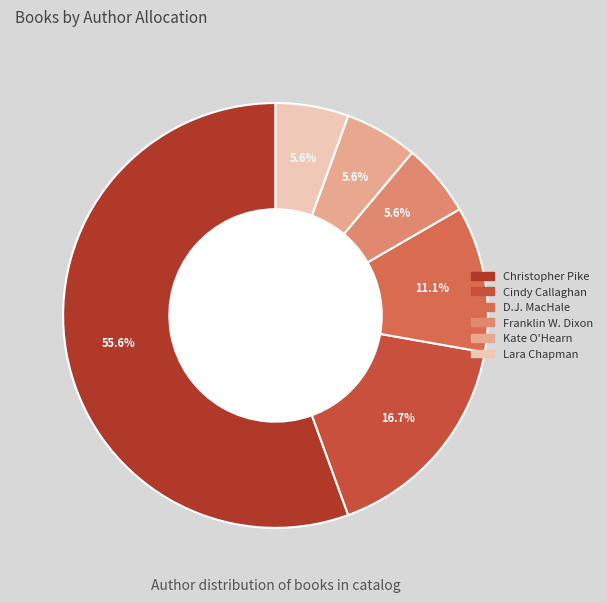

Count the number of slices in the pie.

6